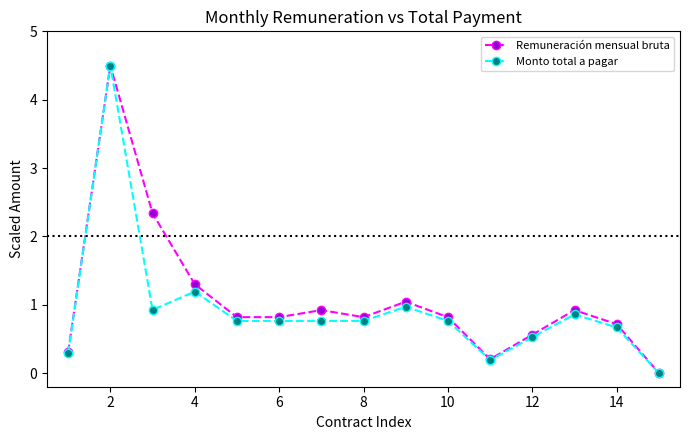

What is the maximum value shown in the chart?

4.5